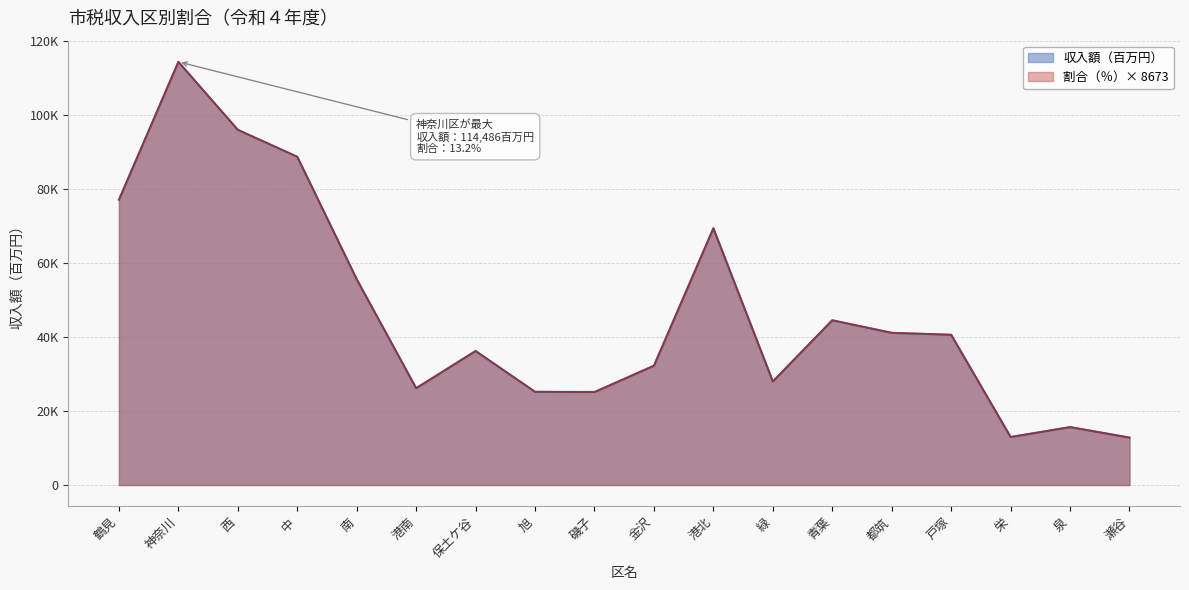

Reading right to left, list all the values displayed in this chart.

瀬谷=12850	泉=15657	栄=12984	戸塚=40641	都筑=41171	青葉=44583	緑=28031	港北=69461	金沢=32301	磯子=25168	旭=25221	保土ケ谷=36265	港南=26211	南=55669	中=88806	西=96101	神奈川=114486	鶴見=77193